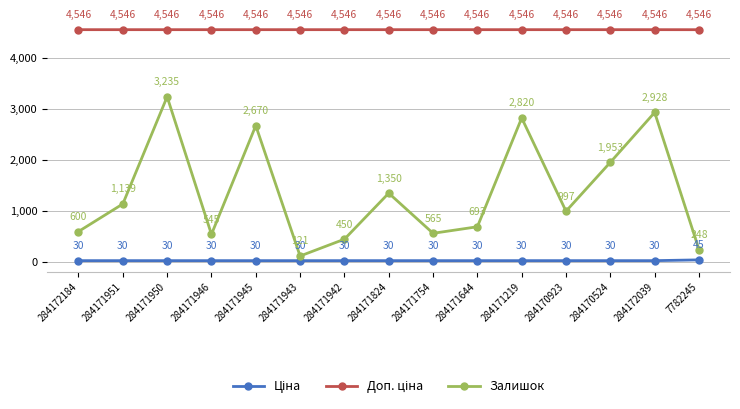

At which category is the sum across all series the highest?

284171950